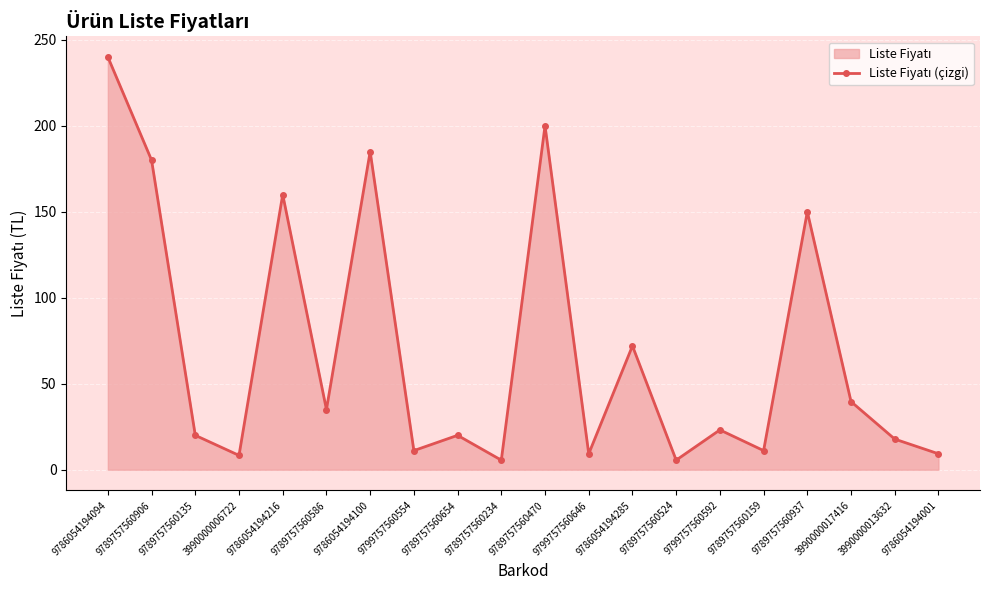

The value at 9789757560234 is 5.6. True or false?

True